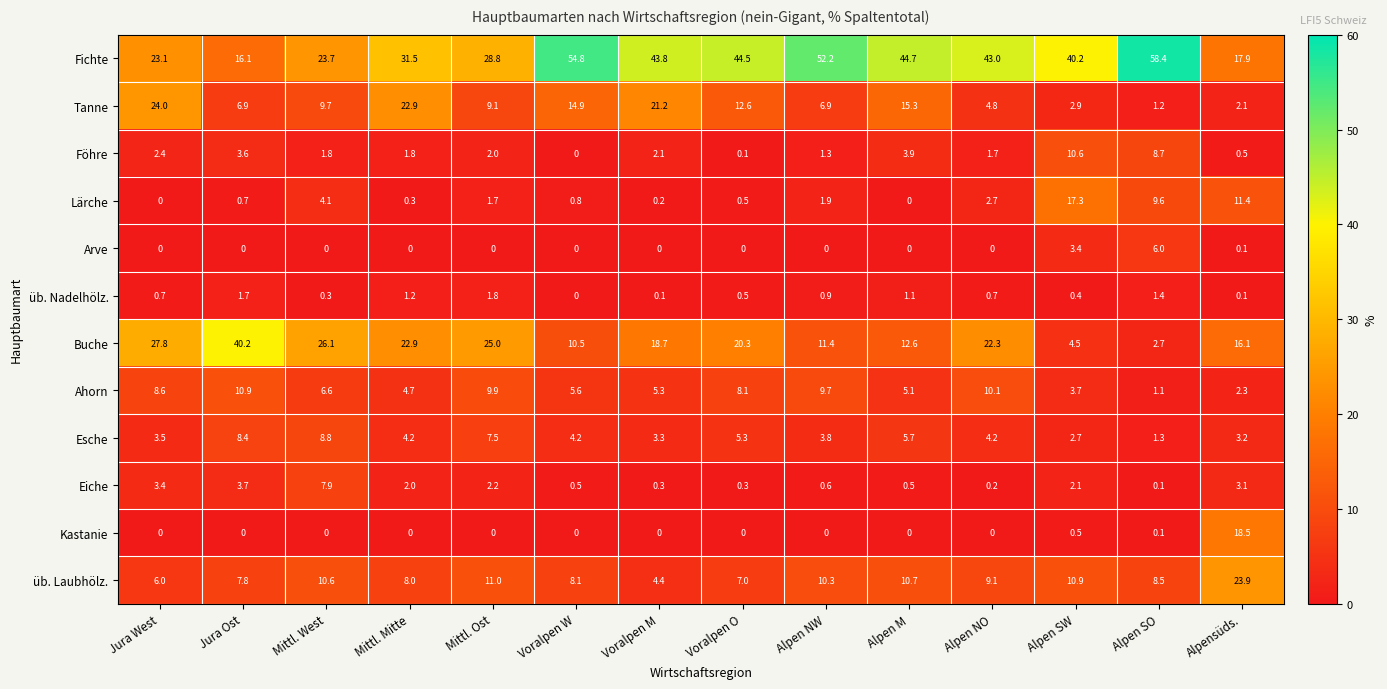

At which label does Föhre first exceed 2?

Jura West